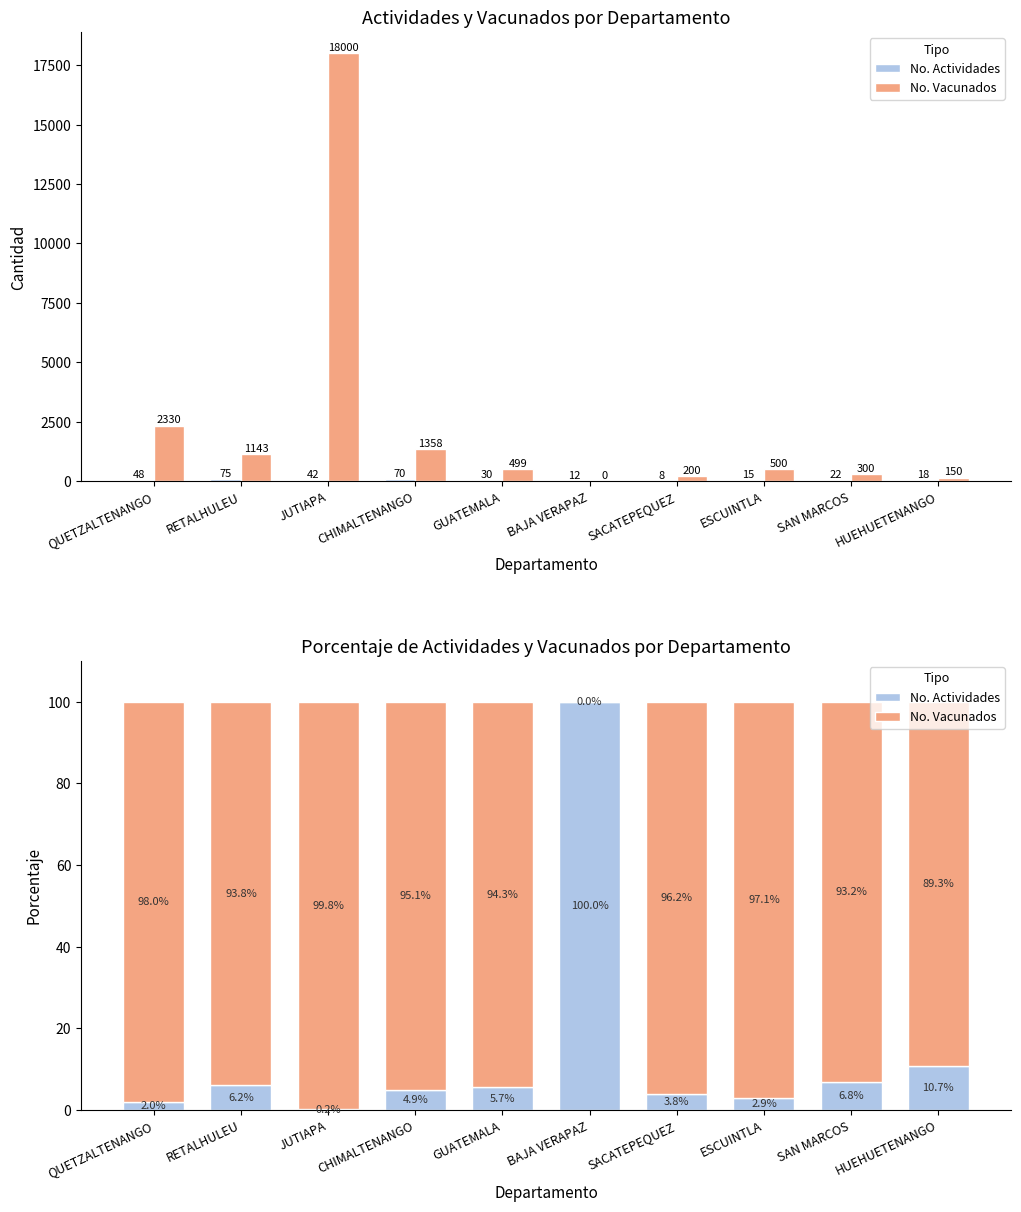

At how many categories does at least one series exceed 67?

10